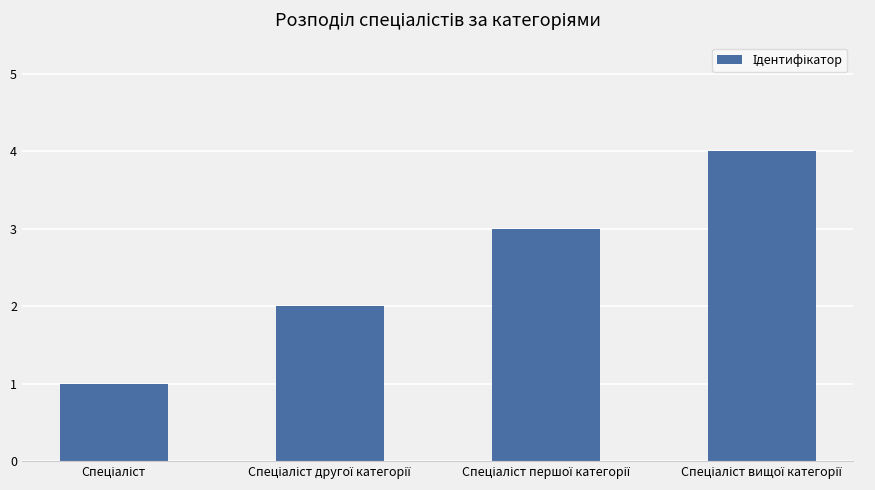

What is the sum of all values?

10